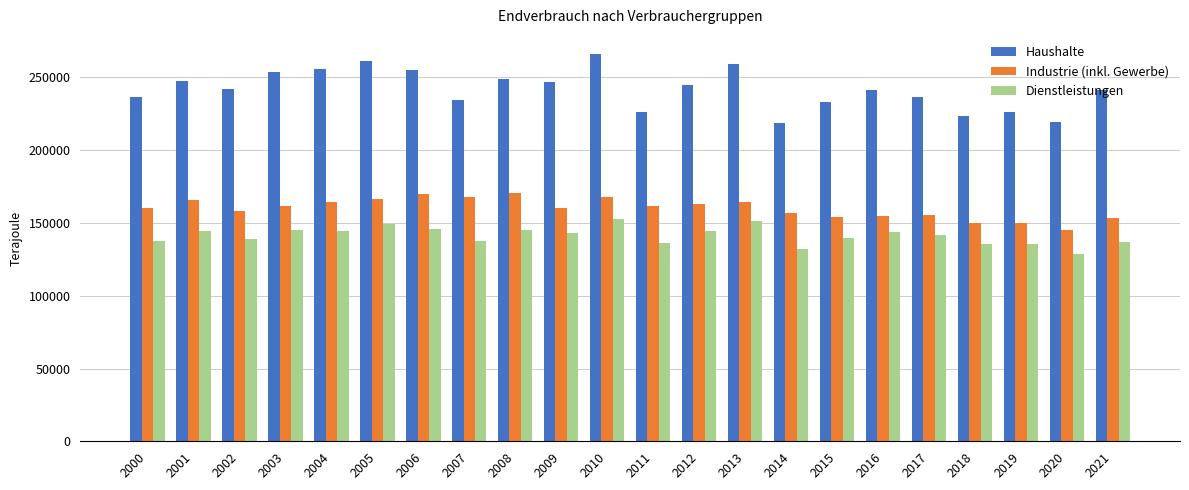

List the series in order of their overall mean, lowest first.

Dienstleistungen, Industrie (inkl. Gewerbe), Haushalte